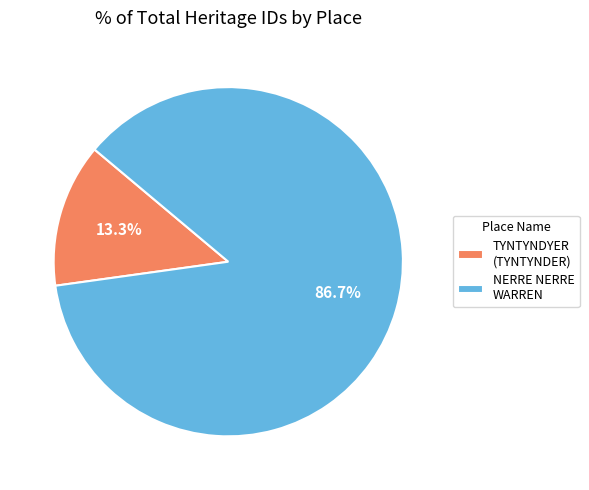

What portion of the pie excludes TYNTYNDYER (TYNTYNDER)?

86.7%